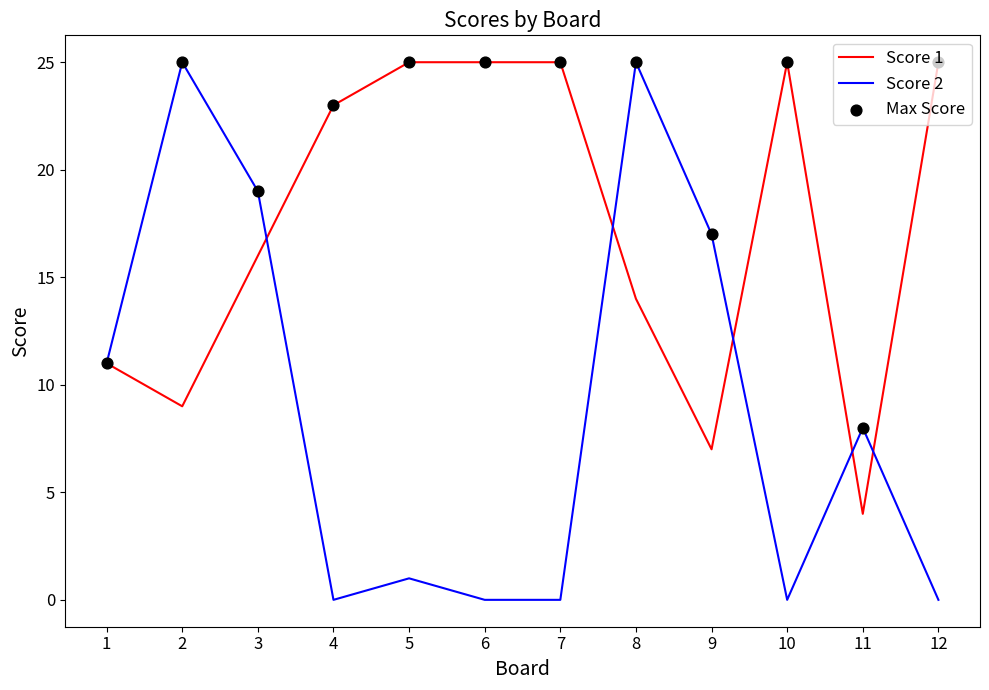

Which series has the largest range (max minus min)?

Score 2